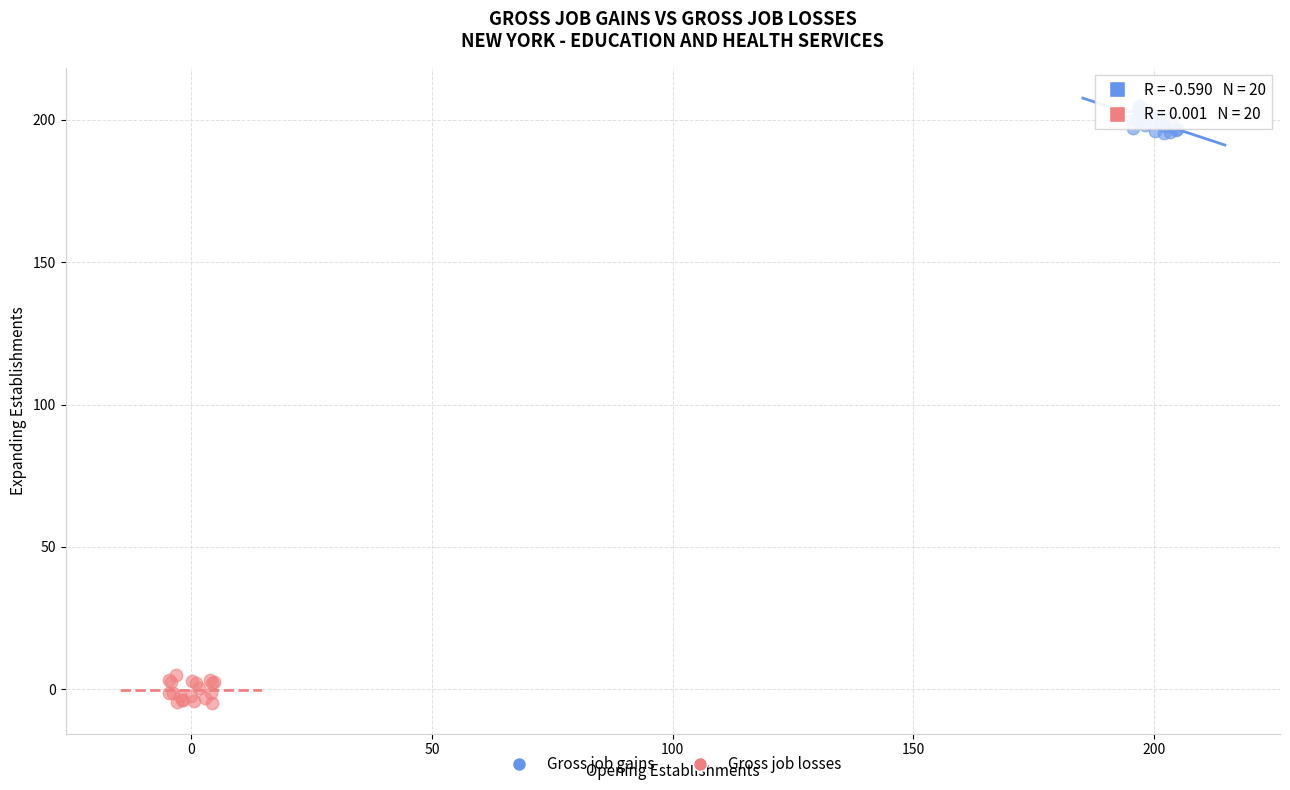

Which series reaches the maximum Y coordinate?

Gross job gains